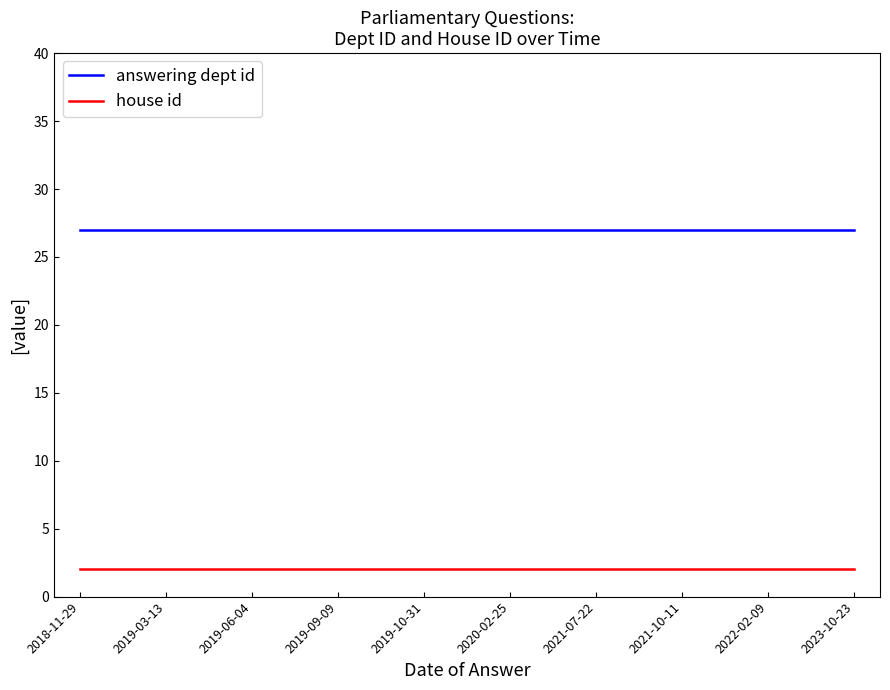

True or false: answering dept id and house id intersect in this chart.

False